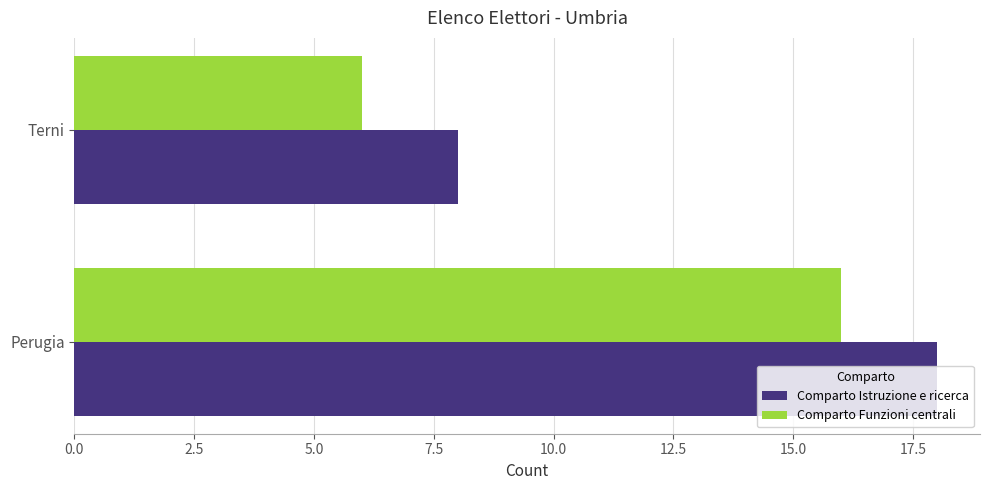

The Comparto Istruzione e ricerca series shows 8 at Terni. True or false?

True